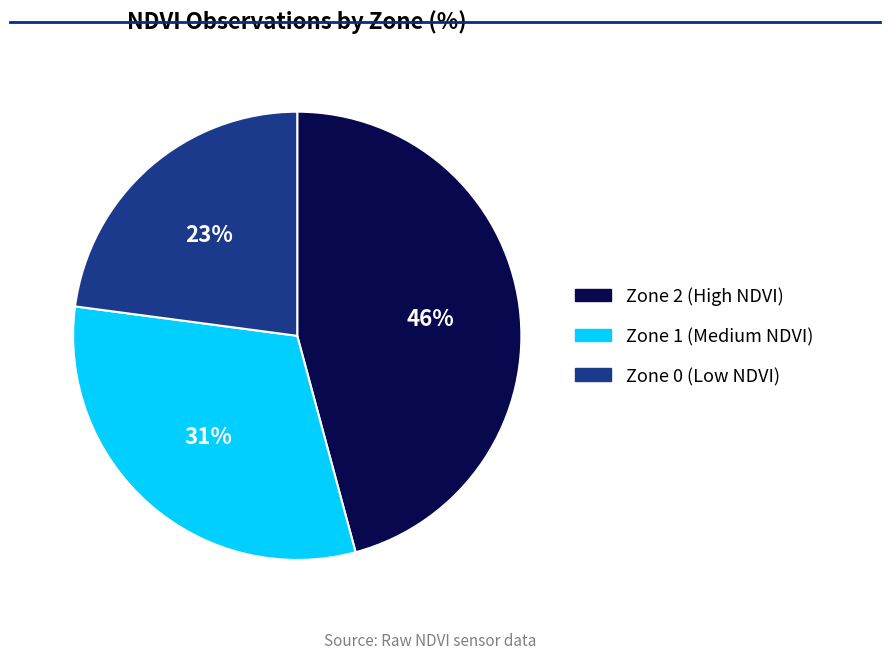

To the nearest percent, what is the difference between the largest and smallest slice percentages?

23%